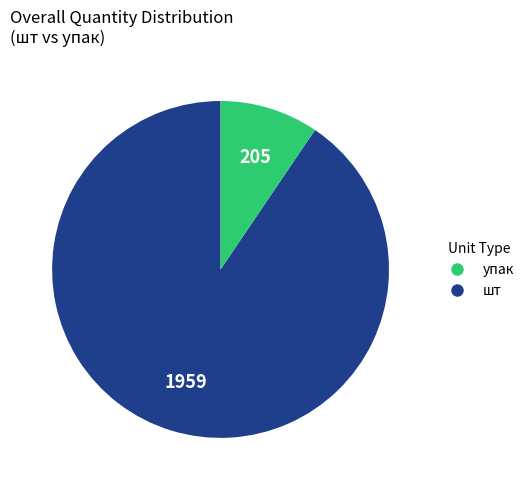

Is there any slice that represents more than half of the pie?

Yes